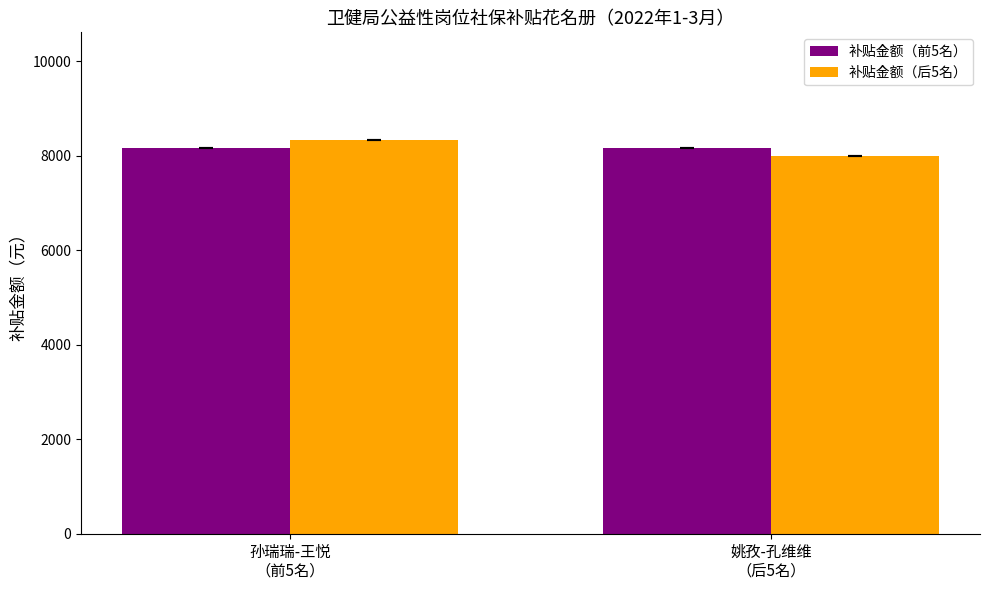

Rank the categories by 补贴金额（后5名） value from highest to lowest.

孙瑞瑞-王悦
（前5名）, 姚孜-孔维维
（后5名）